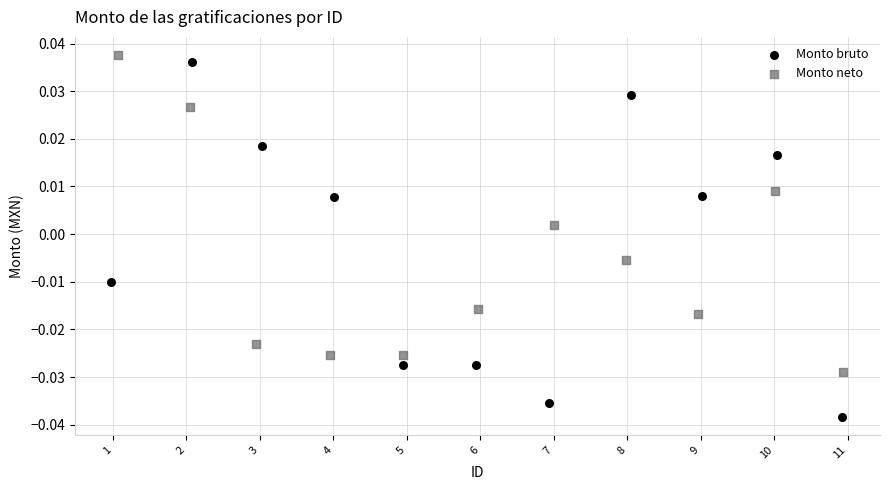

Which series has the widest spread of Y values?

Monto bruto